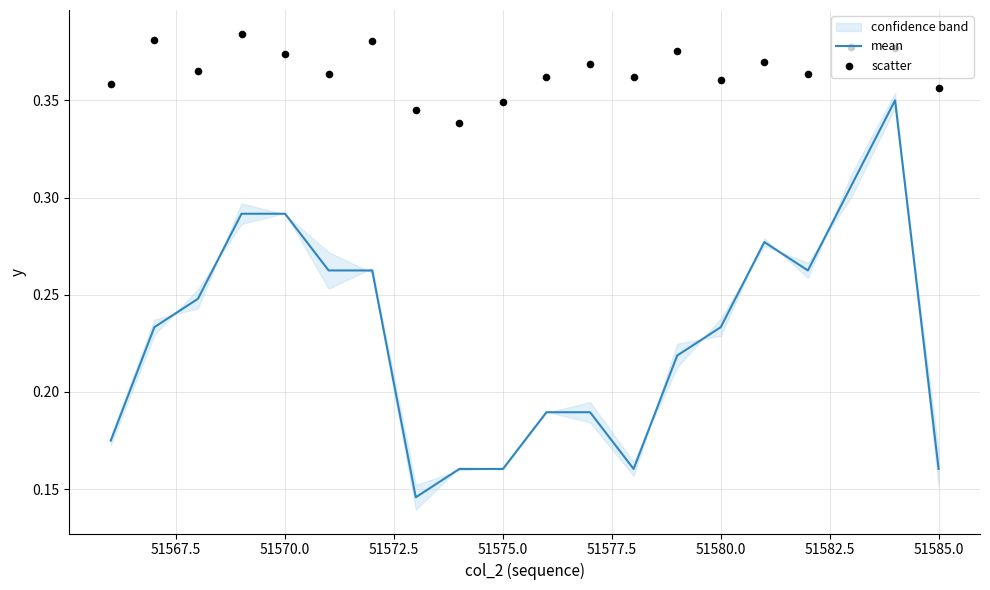

Which series has the largest Y range (max minus min)?

mean